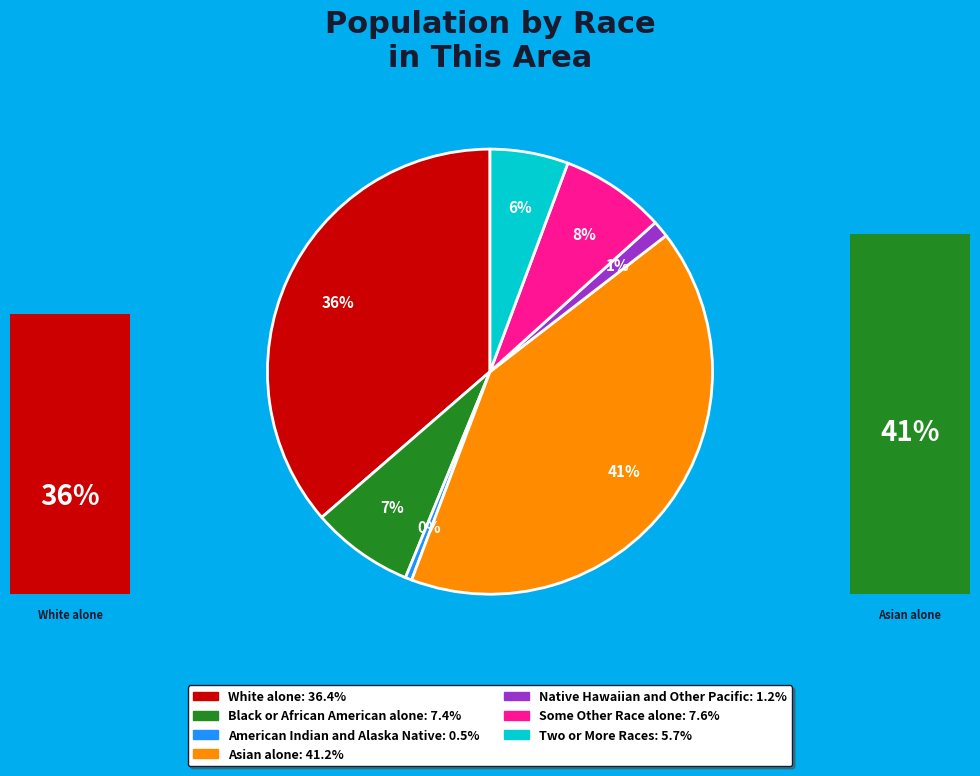

To the nearest percent, what is the average slice percentage?

14%